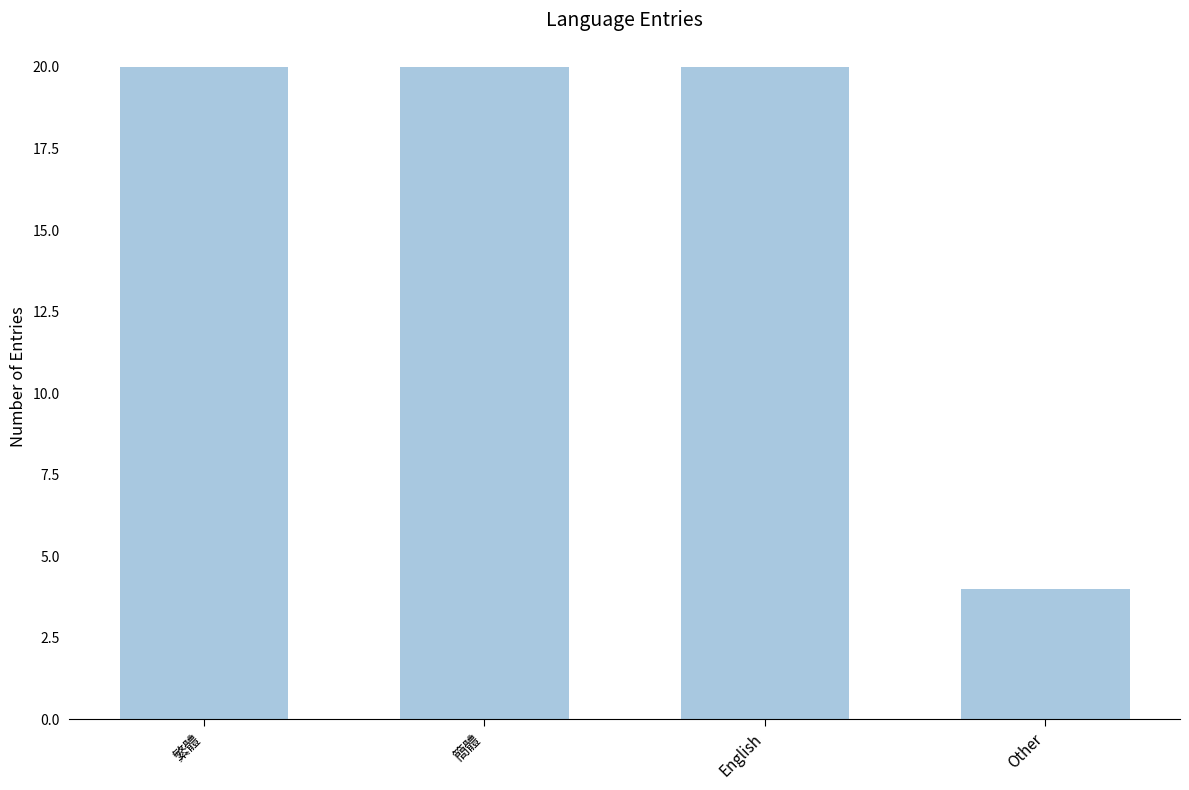

Reading left to right, extract all data points from this chart.

20	20	20	4